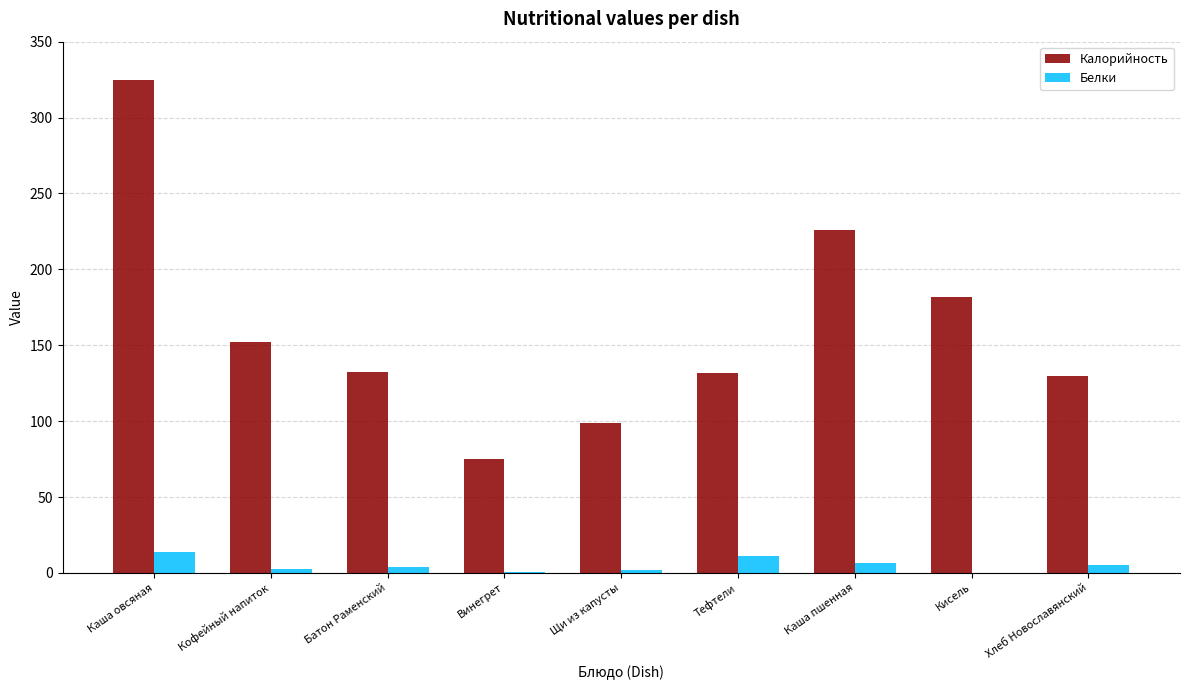

True or false: Калорийность has a value of 89.2 at Каша пшенная.

False